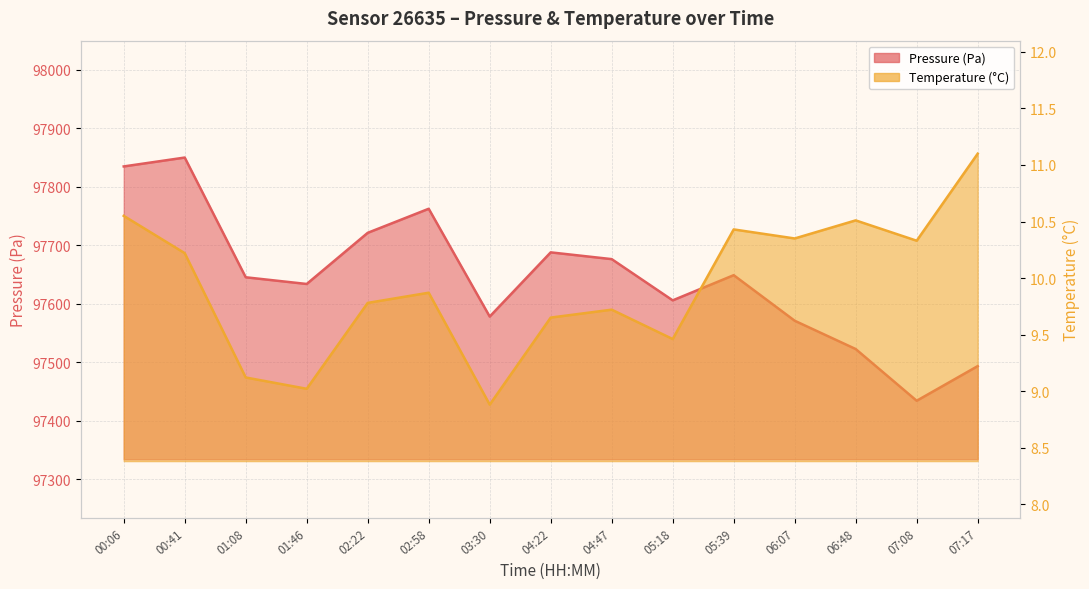

How many values in the temperature series are below 9?

1